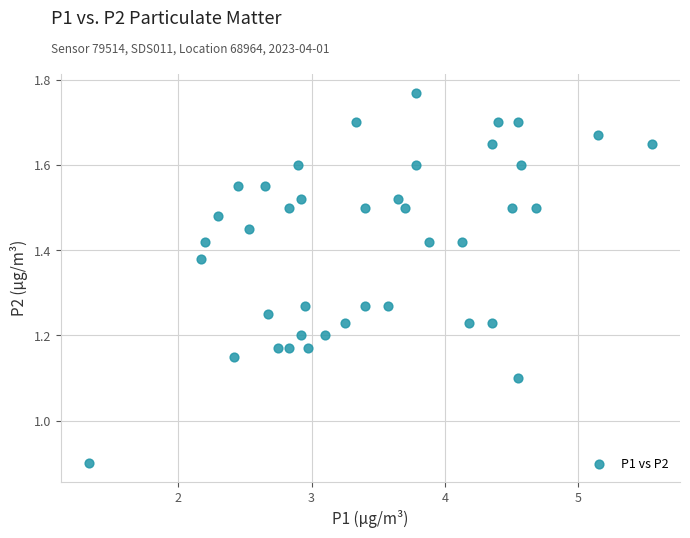

What is the range of Y values (max minus min)?

0.9